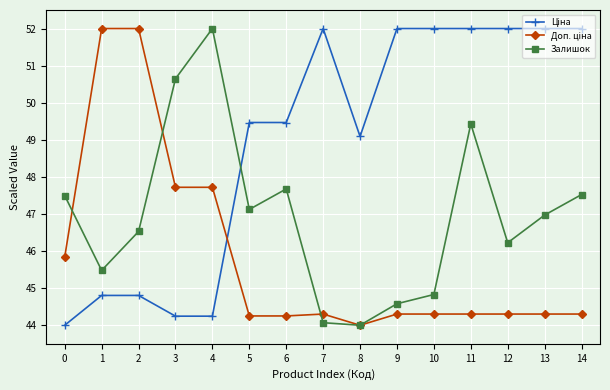

What is the spread (max minus min) of values at 12?

7.7